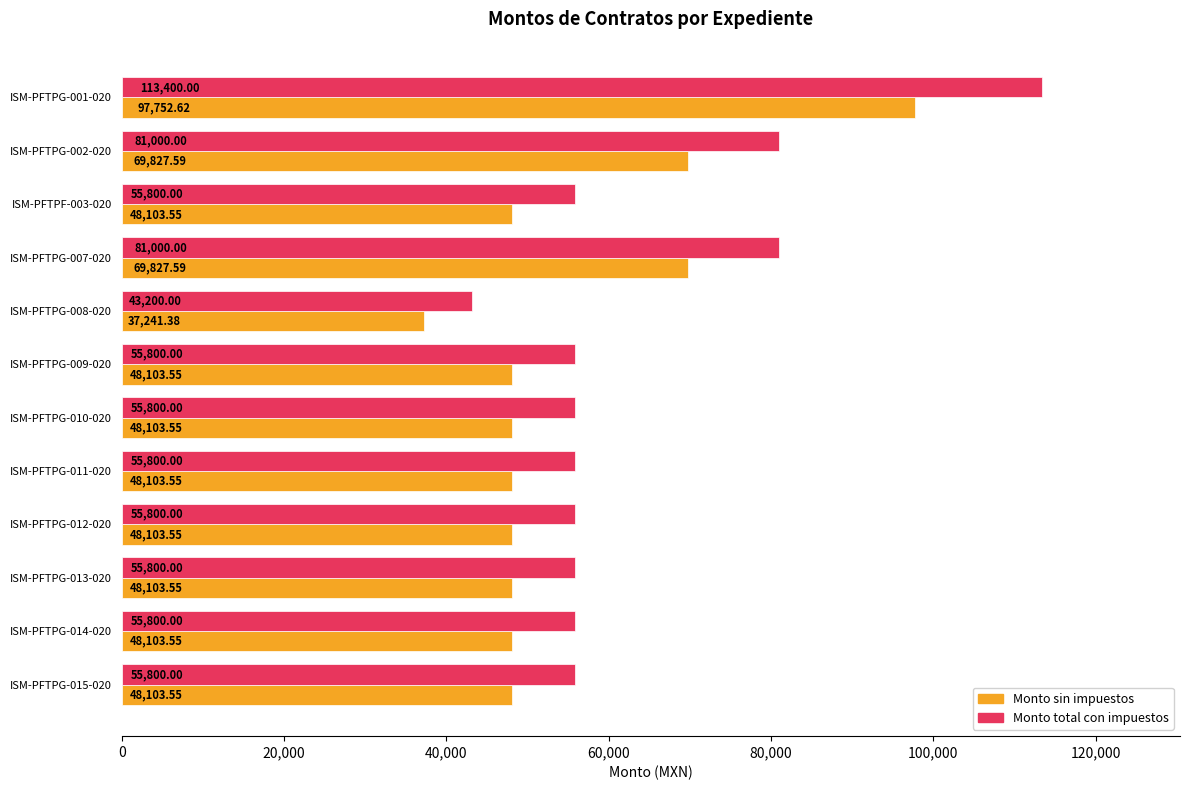

Rank the series by their average value, from lowest to highest.

Monto sin impuestos, Monto total con impuestos